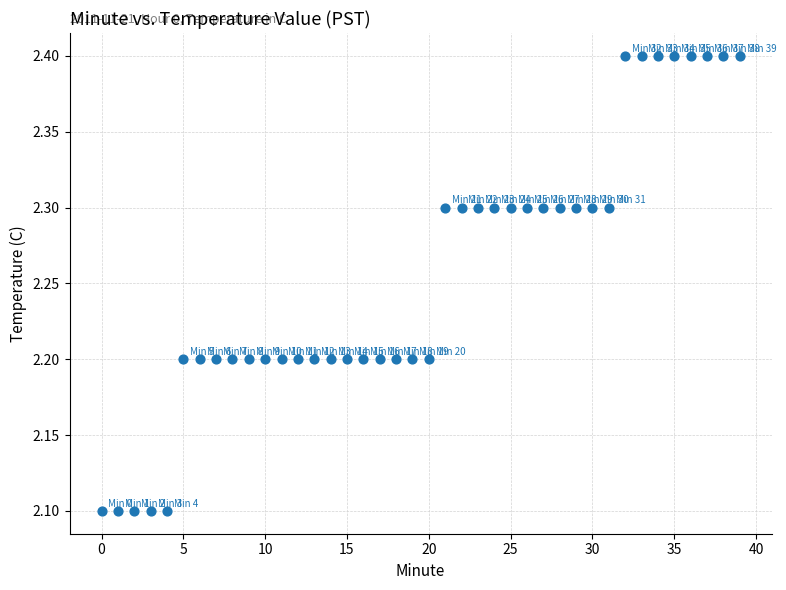

What is the range of Y values (max minus min)?

0.3